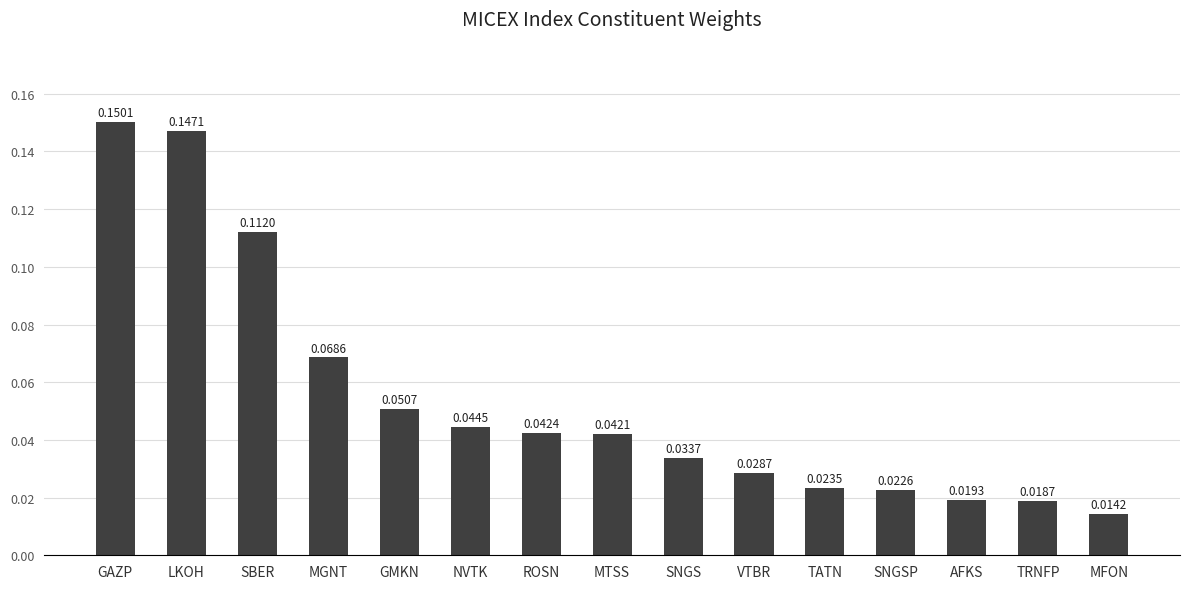

At which category does the chart reach its minimum across all series?

MFON